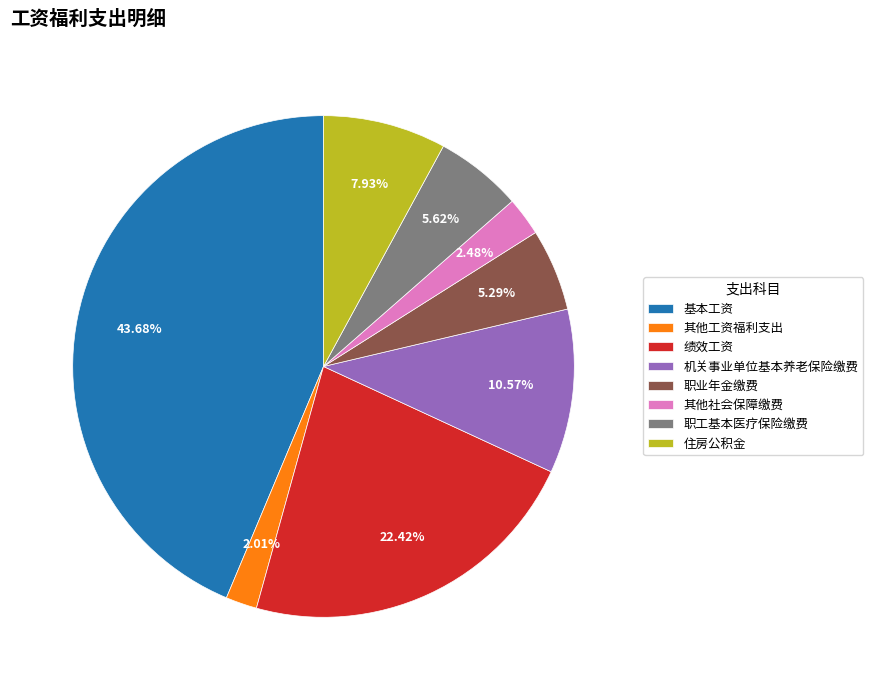

To the nearest percent, what is the average slice percentage?

12%